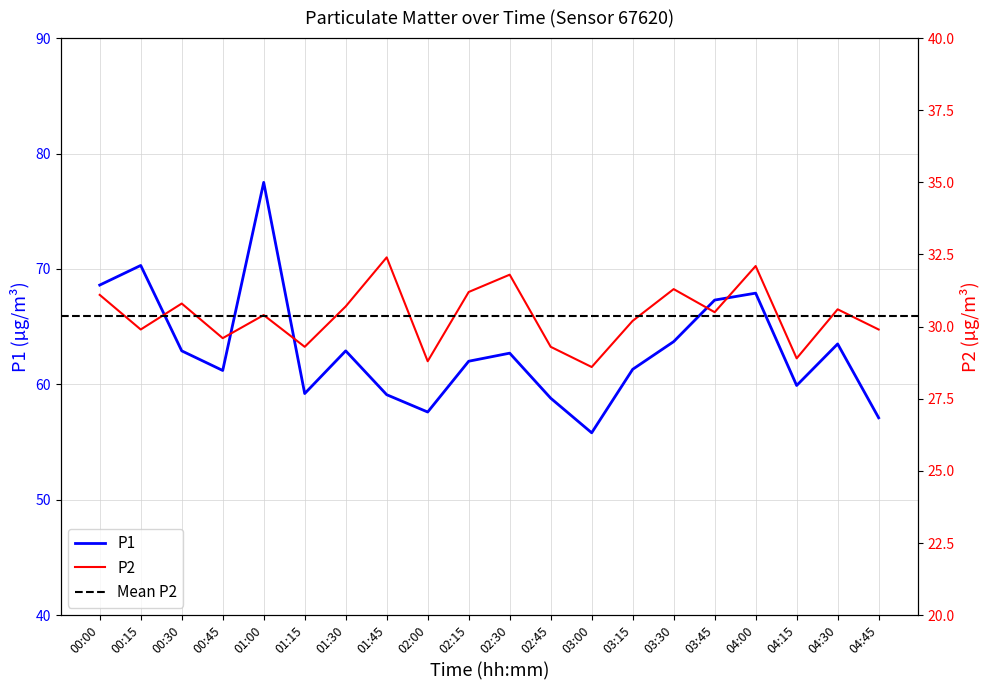

What is the sum of all P1 values?

1259.3